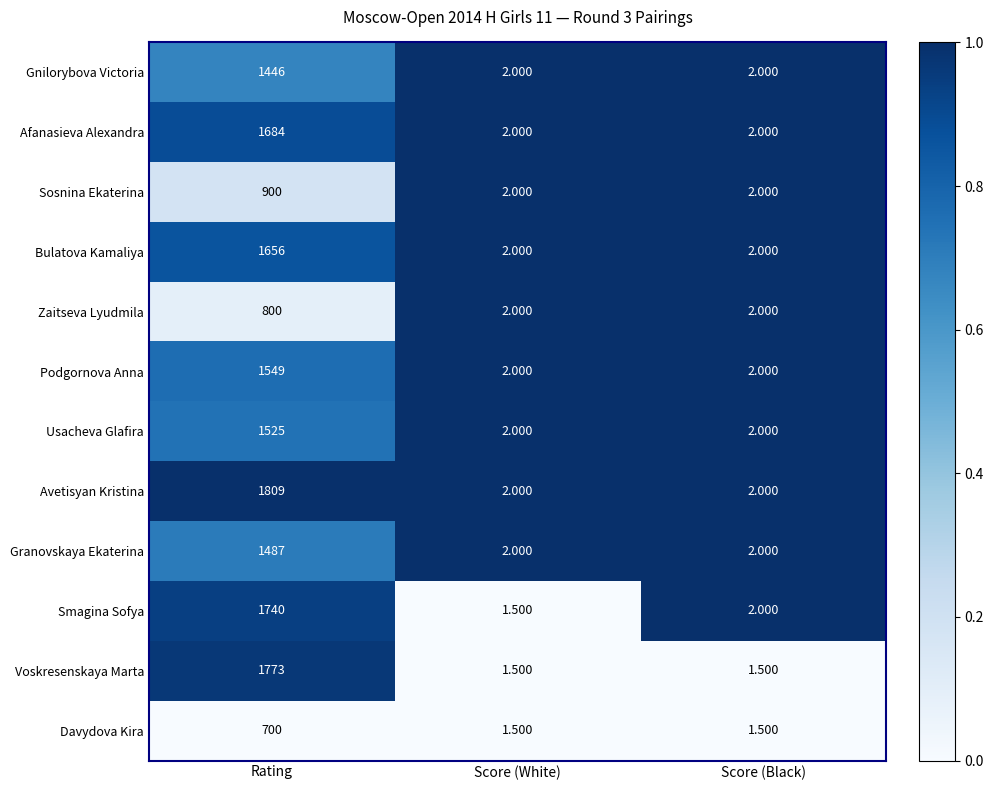

Rank the series by their maximum value, from highest to lowest.

Avetisyan Kristina, Voskresenskaya Marta, Smagina Sofya, Afanasieva Alexandra, Bulatova Kamaliya, Podgornova Anna, Usacheva Glafira, Granovskaya Ekaterina, Gnilorybova Victoria, Sosnina Ekaterina, Zaitseva Lyudmila, Davydova Kira